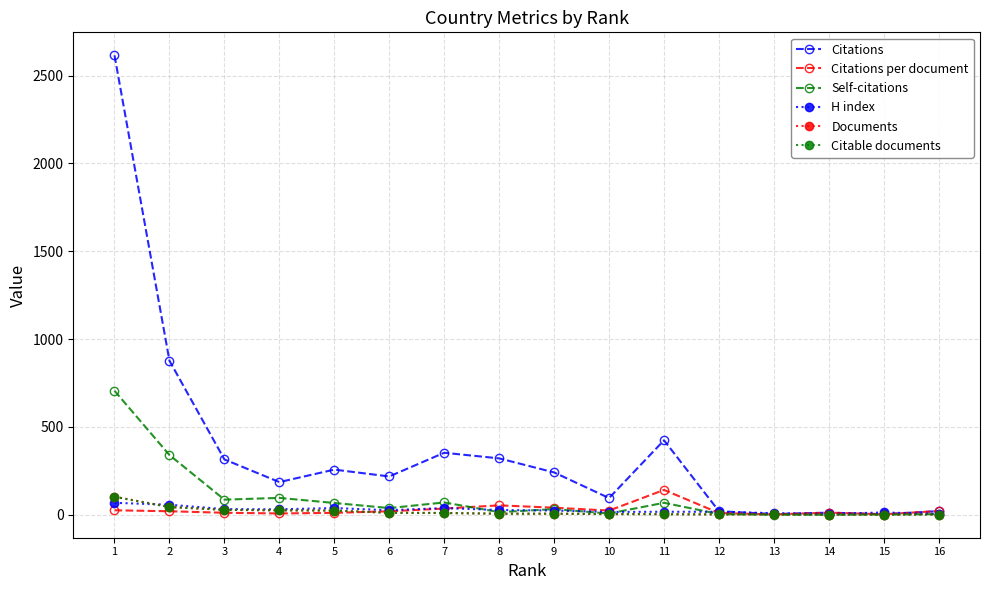

Which series changed the most between 1 and 9?

Citations